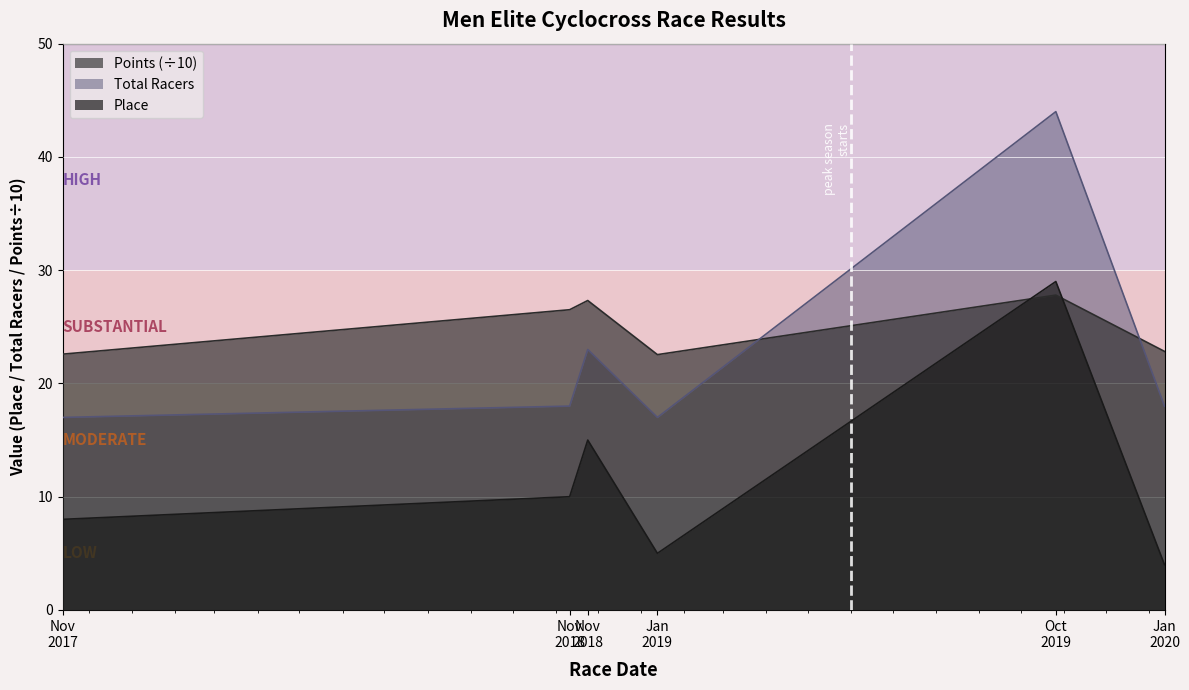

Does the chart display data point markers on the line(s)?

No